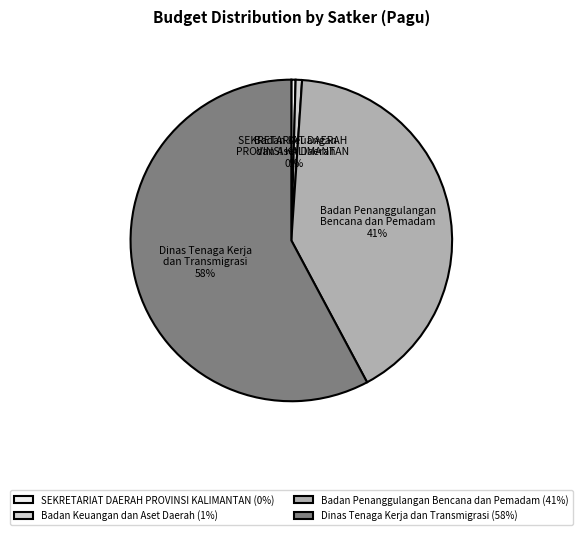

Is it true that SEKRETARIAT DAERAH PROVINSI KALIMANTAN is 0% of the pie?

True